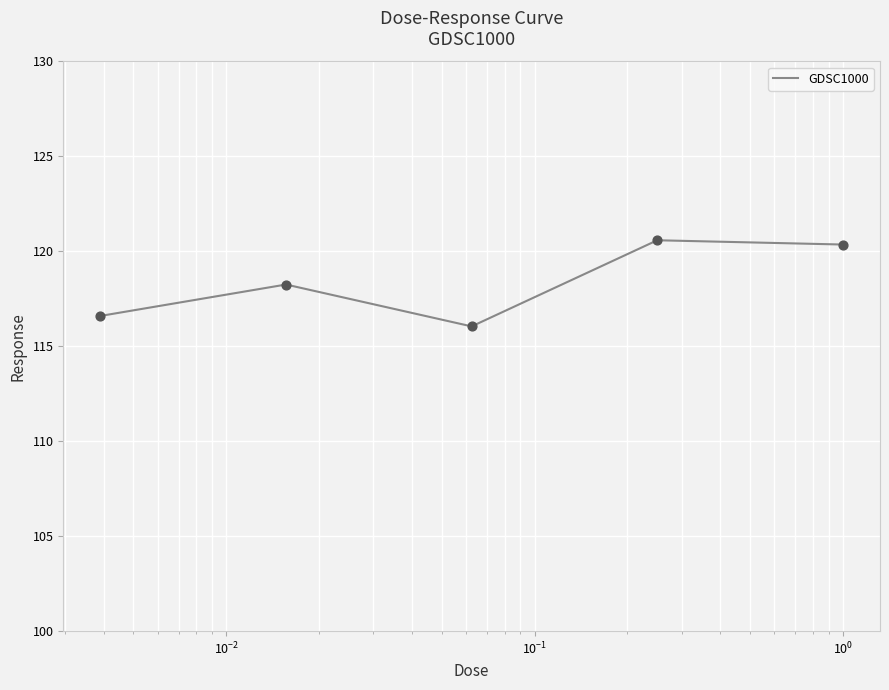

How many interior local valleys (lower than both neighbors) does the data have?

1